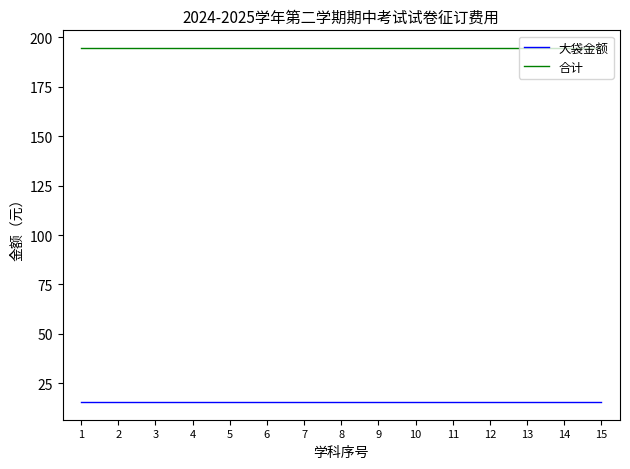

At how many categories does at least one series exceed 83?

15